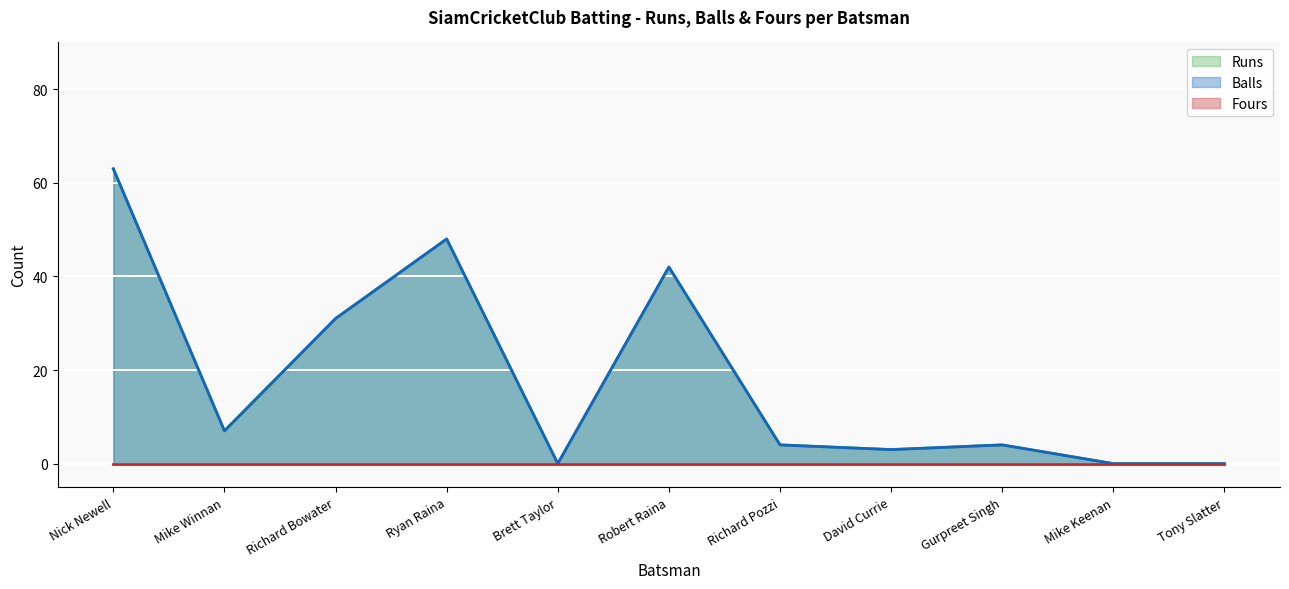

What is the total value across all series at Richard Pozzi?

8